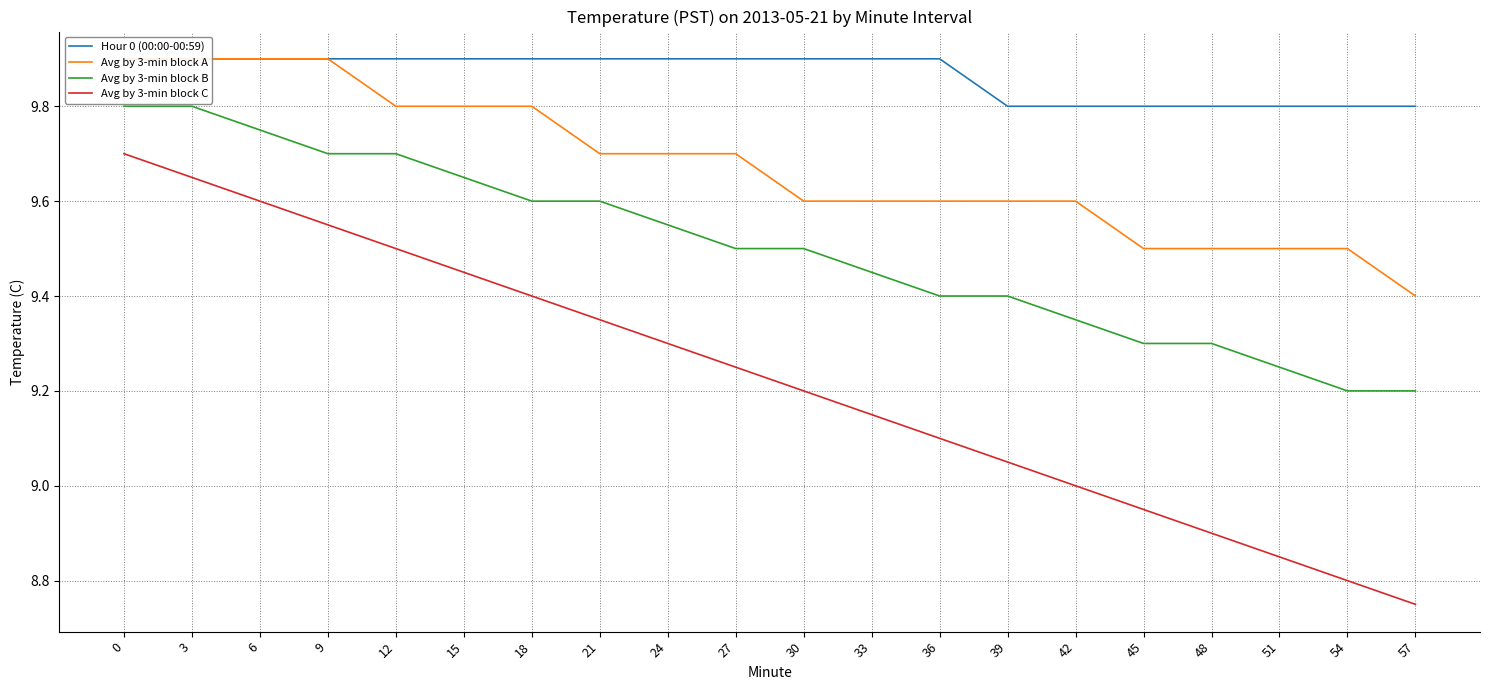

The Avg by 3-min block B series shows 14.9 at 9. True or false?

False